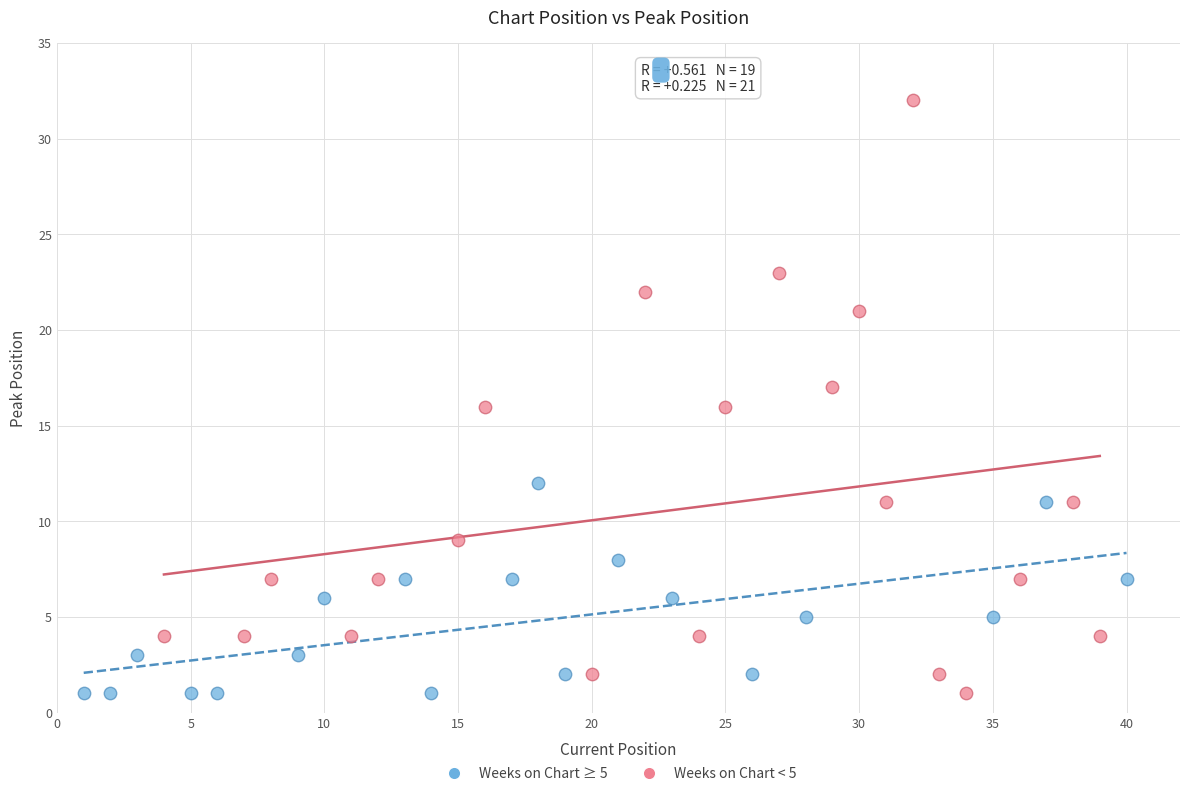

Which series reaches the maximum Y coordinate?

Weeks on Chart < 5